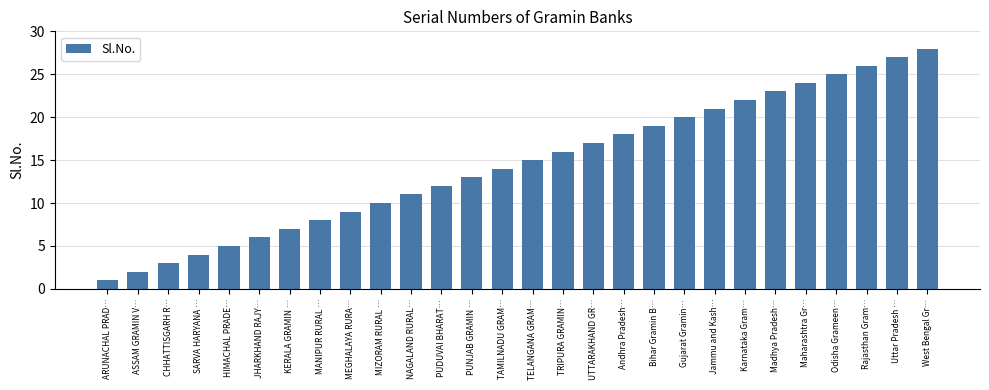

What is the label of the 25th bar from the left?

Odisha Grameen…